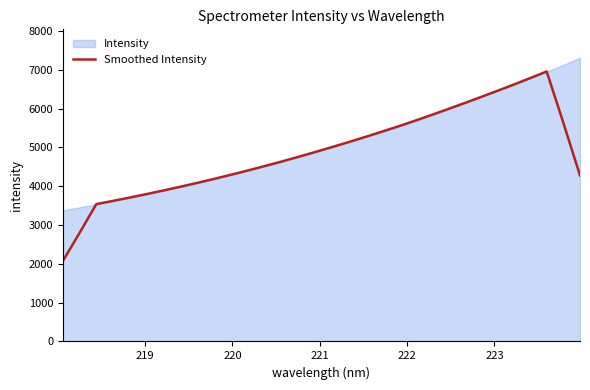

What is the lowest value of the Smoothed Intensity series?

2074.5